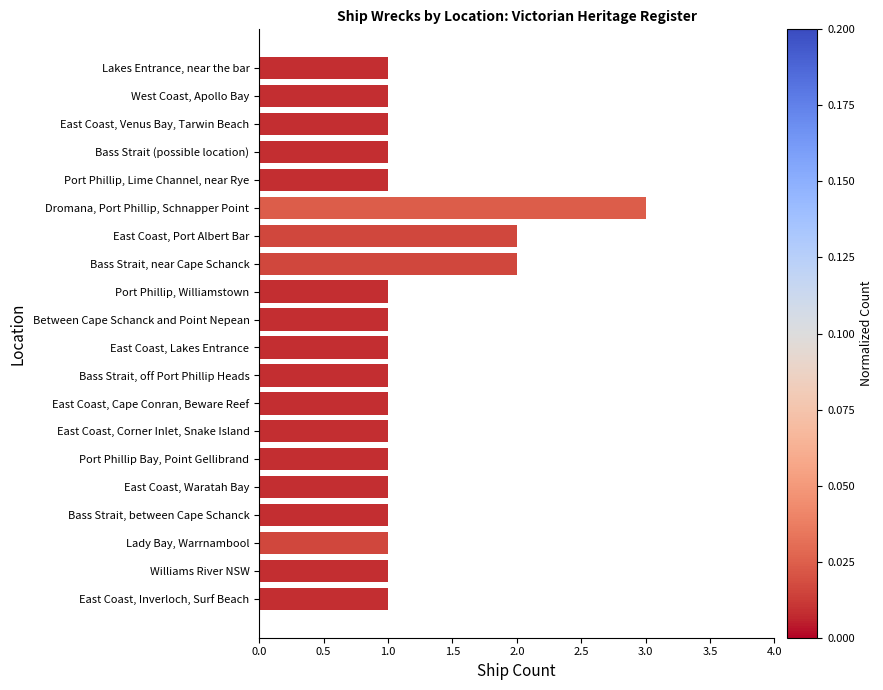

What is the difference between the second highest and minimum values?

1